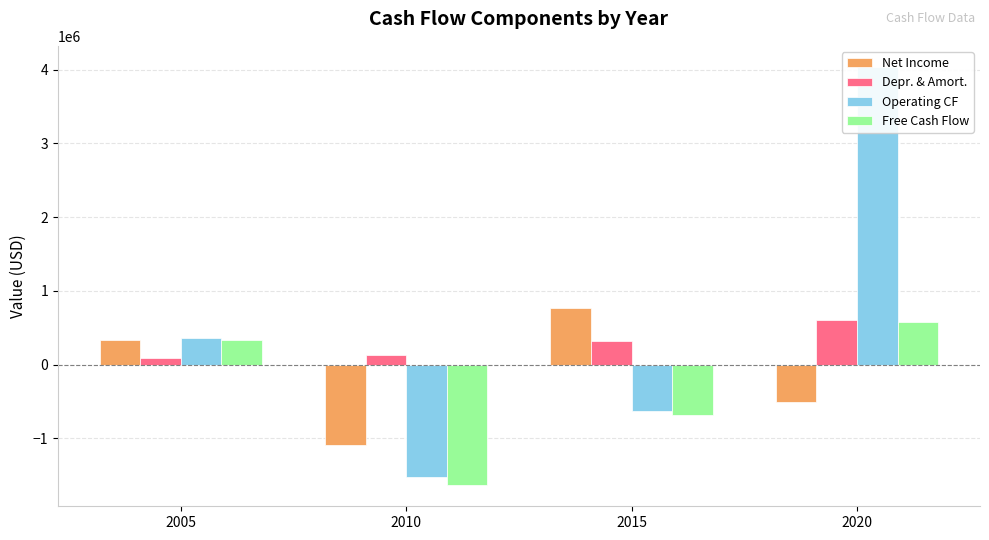

Reading left to right, what are all the values shown in this chart?

Net Income: 2005=327309	2010=-1092800	2015=764000	2020=-504000
Depr. & Amort.: 2005=84711	2010=133438	2015=322000	2020=607000
Operating CF: 2005=359515	2010=-1529102	2015=-626000	2020=4039000
Free Cash Flow: 2005=329751	2010=-1638859	2015=-684000	2020=574000